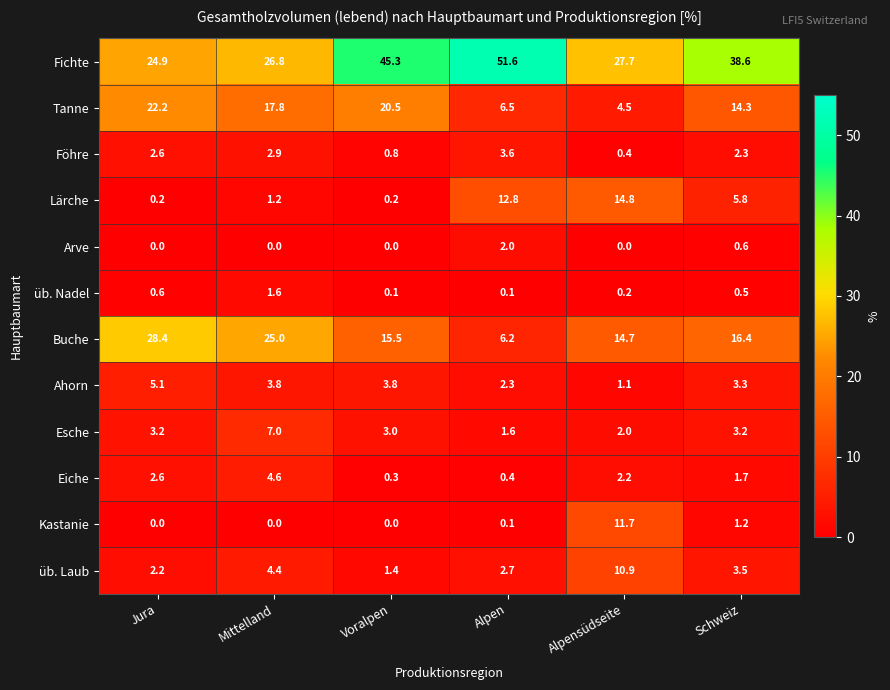

Is it true that Arve equals 0.0 at Alpensüdseite?

True